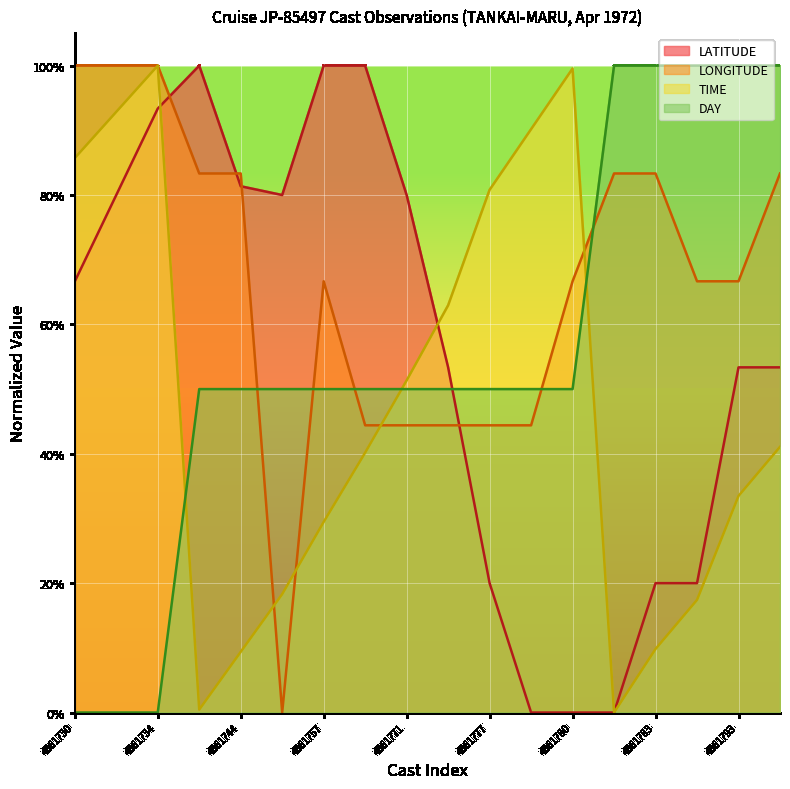

Where is DAY nearest to the value 0?

4861730